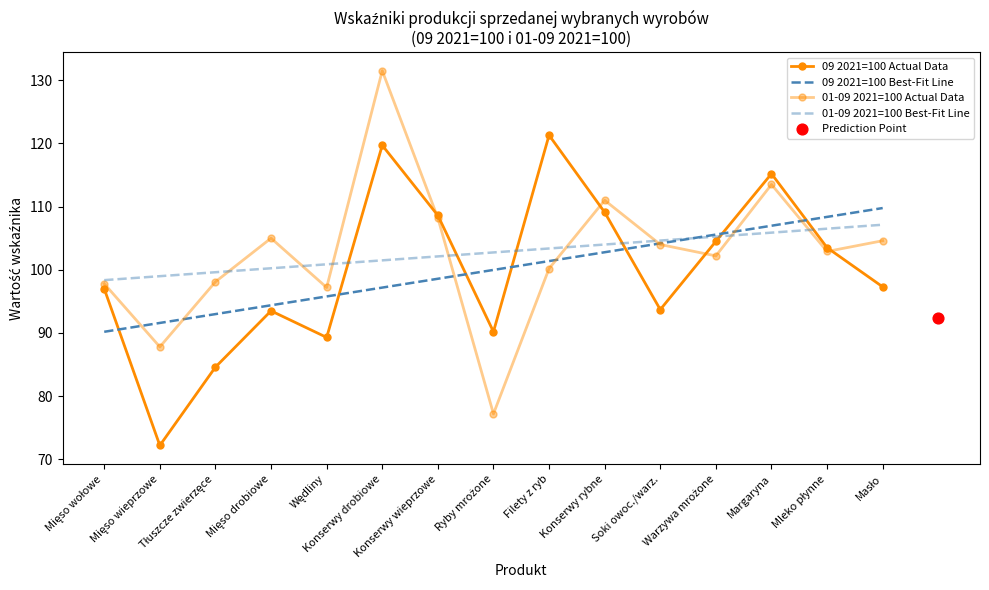

Which series contains the lowest Y value?

09 2021=100 Actual Data